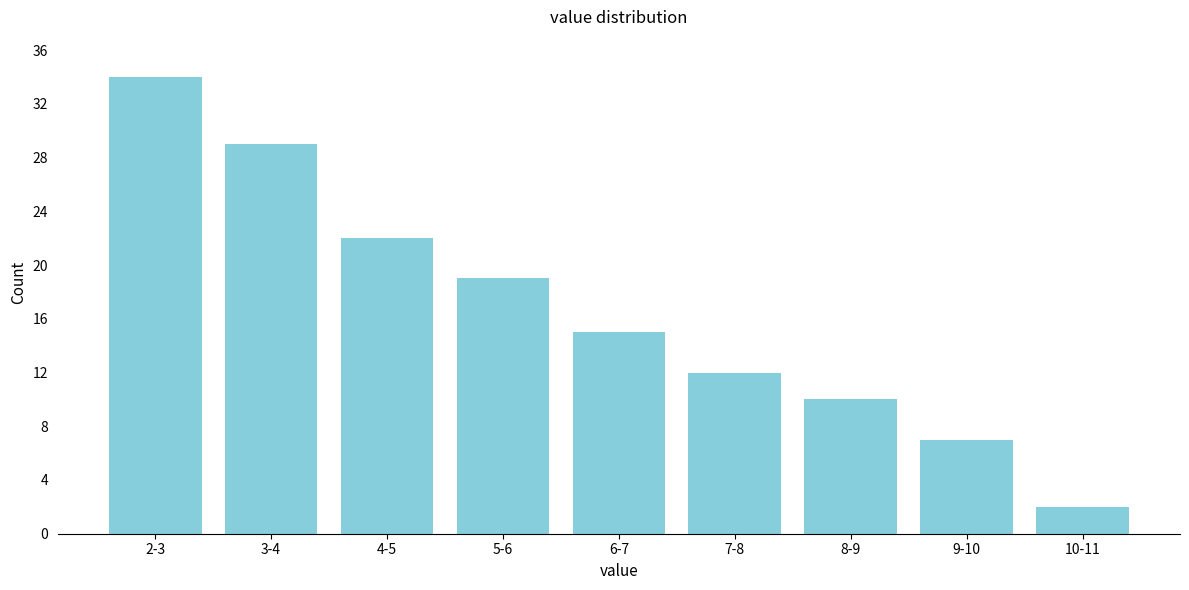

Reading right to left, extract all data points from this chart.

10-11=2	9-10=7	8-9=10	7-8=12	6-7=15	5-6=19	4-5=22	3-4=29	2-3=34